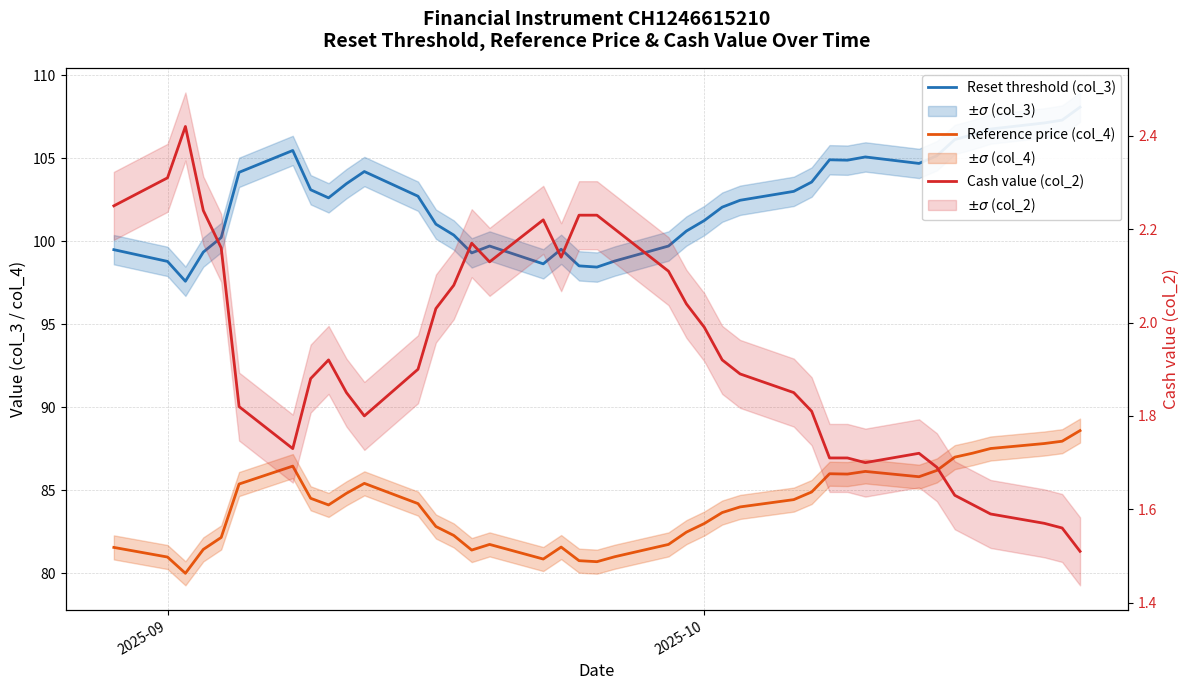

Is it true that Reset threshold (col_3) equals 54.3 at 37?

False